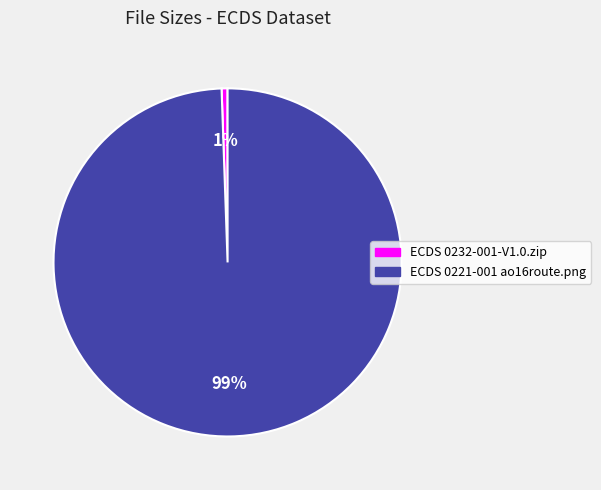

The ECDS 0221-001 ao16route.png slice represents 99% of the pie. True or false?

True